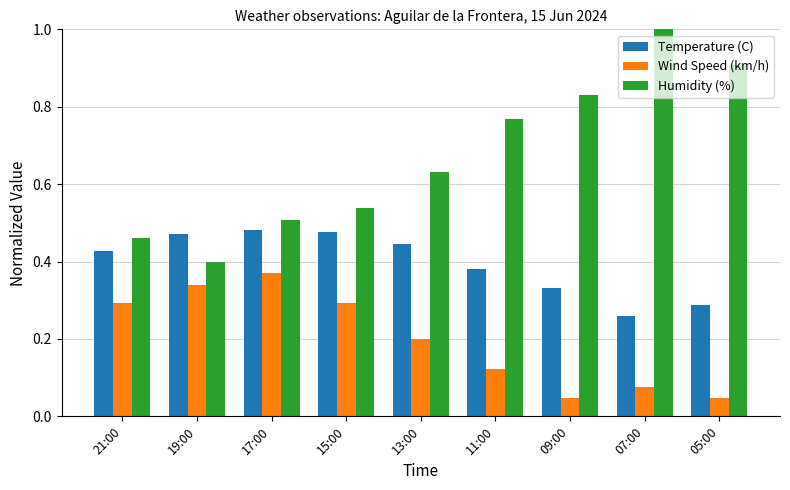

Which series has the largest total across all categories?

Humidity (%)